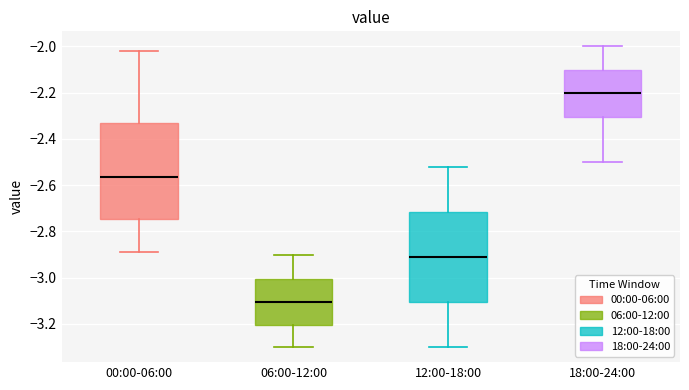

Where does the median line of the box for 18:00-24:00 sit on the y-axis? The values are not printed on the chart, so give them approximately, as read against the axis.

-2.20